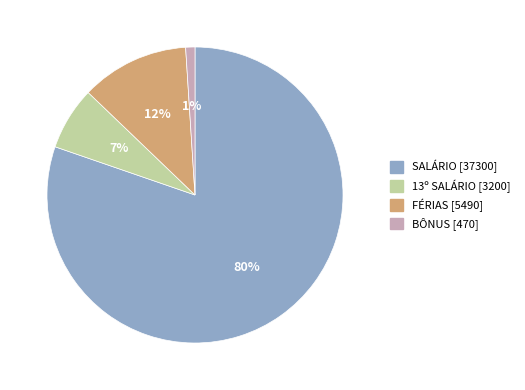

Which category has the smallest portion of the pie?

BÔNUS